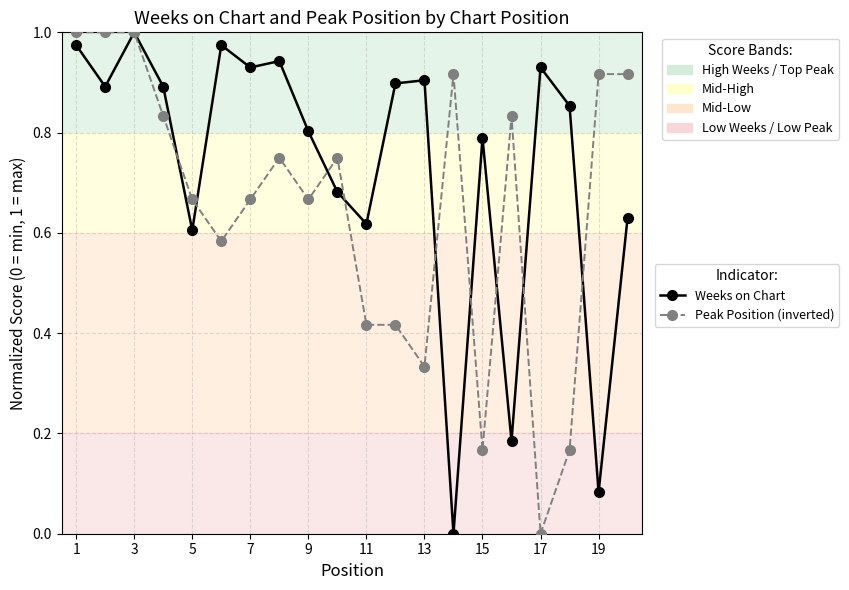

Which series has the largest total across all categories?

Weeks on Chart